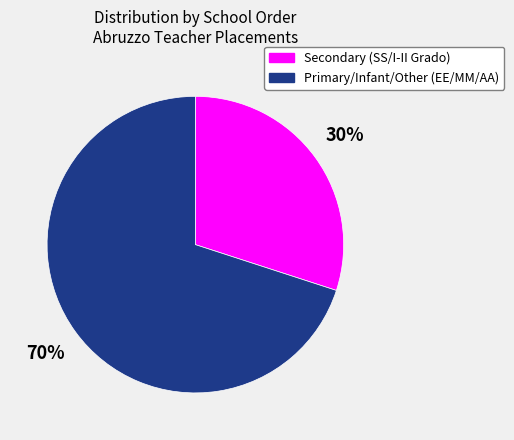

To the nearest percent, what portion does Primary/Infant/Other (EE/MM/AA) represent?

70%